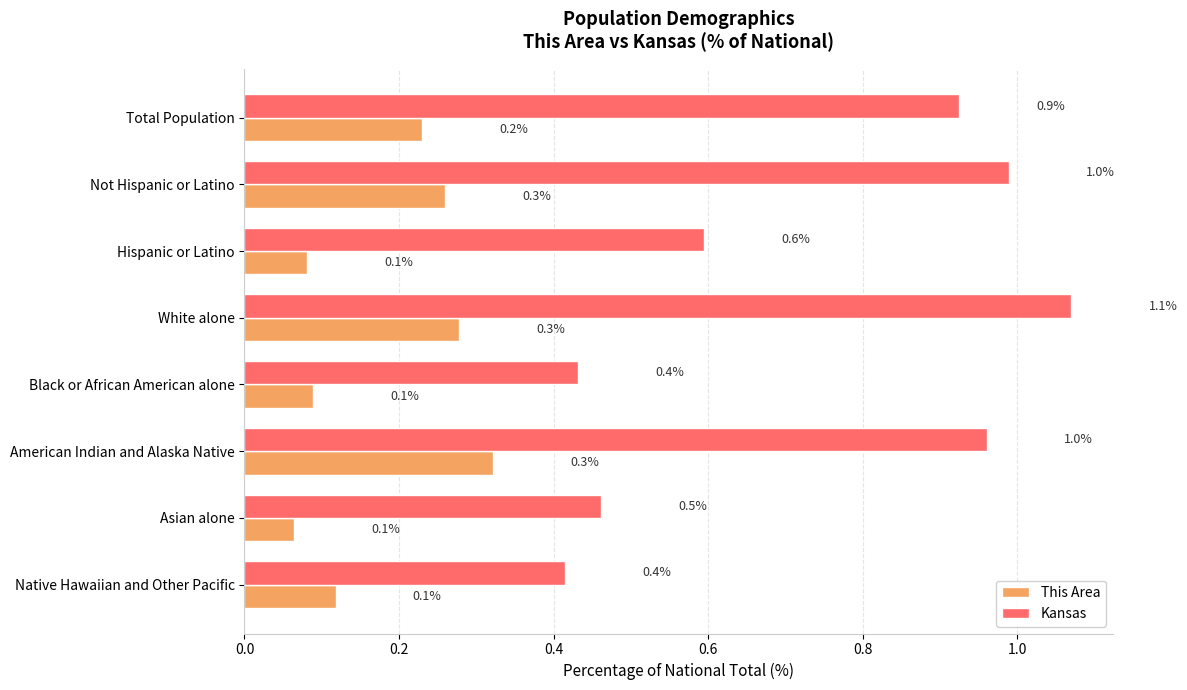

Rank the series by their maximum value, from highest to lowest.

Kansas, This Area